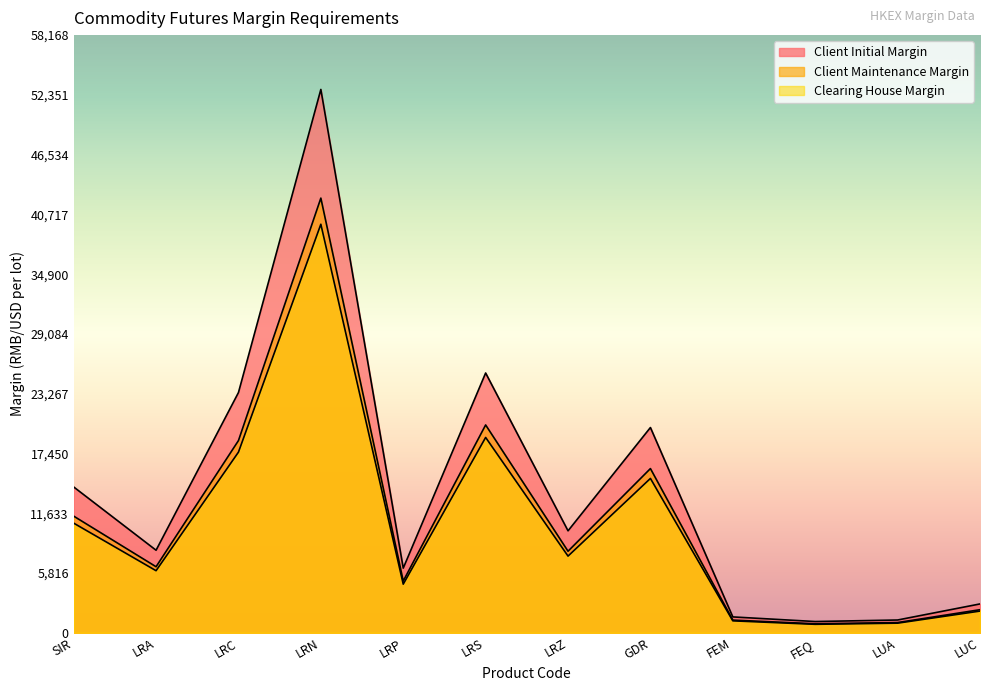

At which label is Client Maintenance Margin closest to 21589?

LRS